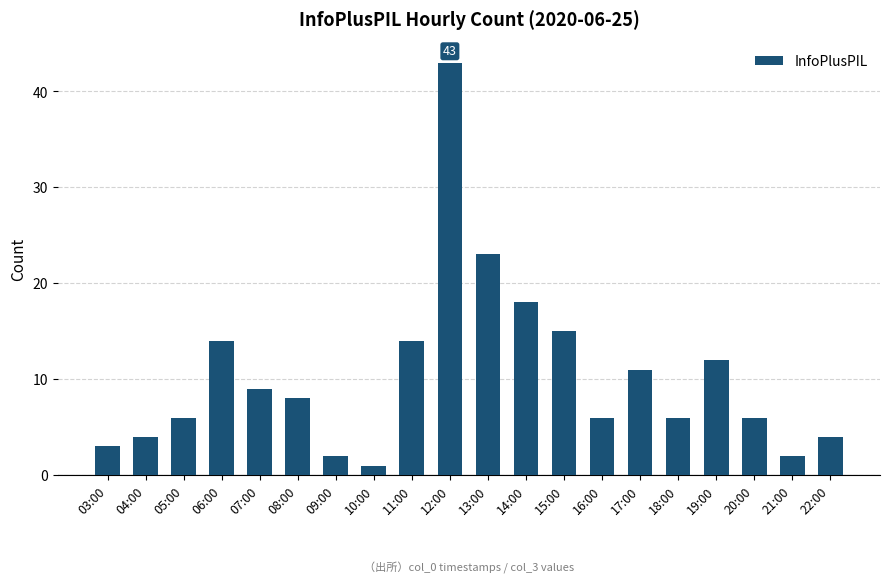

Reading right to left, extract all data points from this chart.

4	2	6	12	6	11	6	15	18	23	43	14	1	2	8	9	14	6	4	3